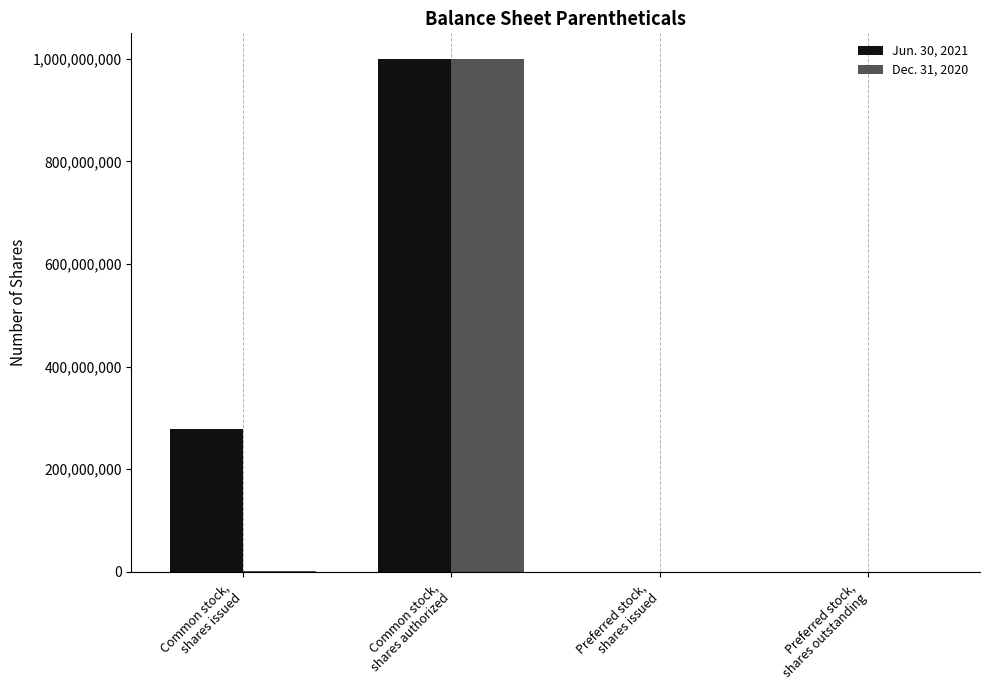

What is the maximum value shown in the chart?

1000000000